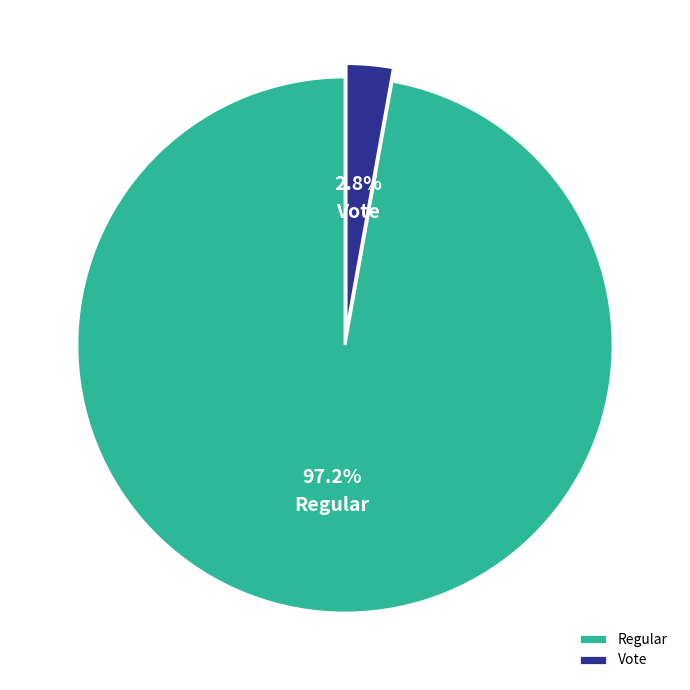

To the nearest percent, what is the difference between the largest and smallest slice percentages?

94%